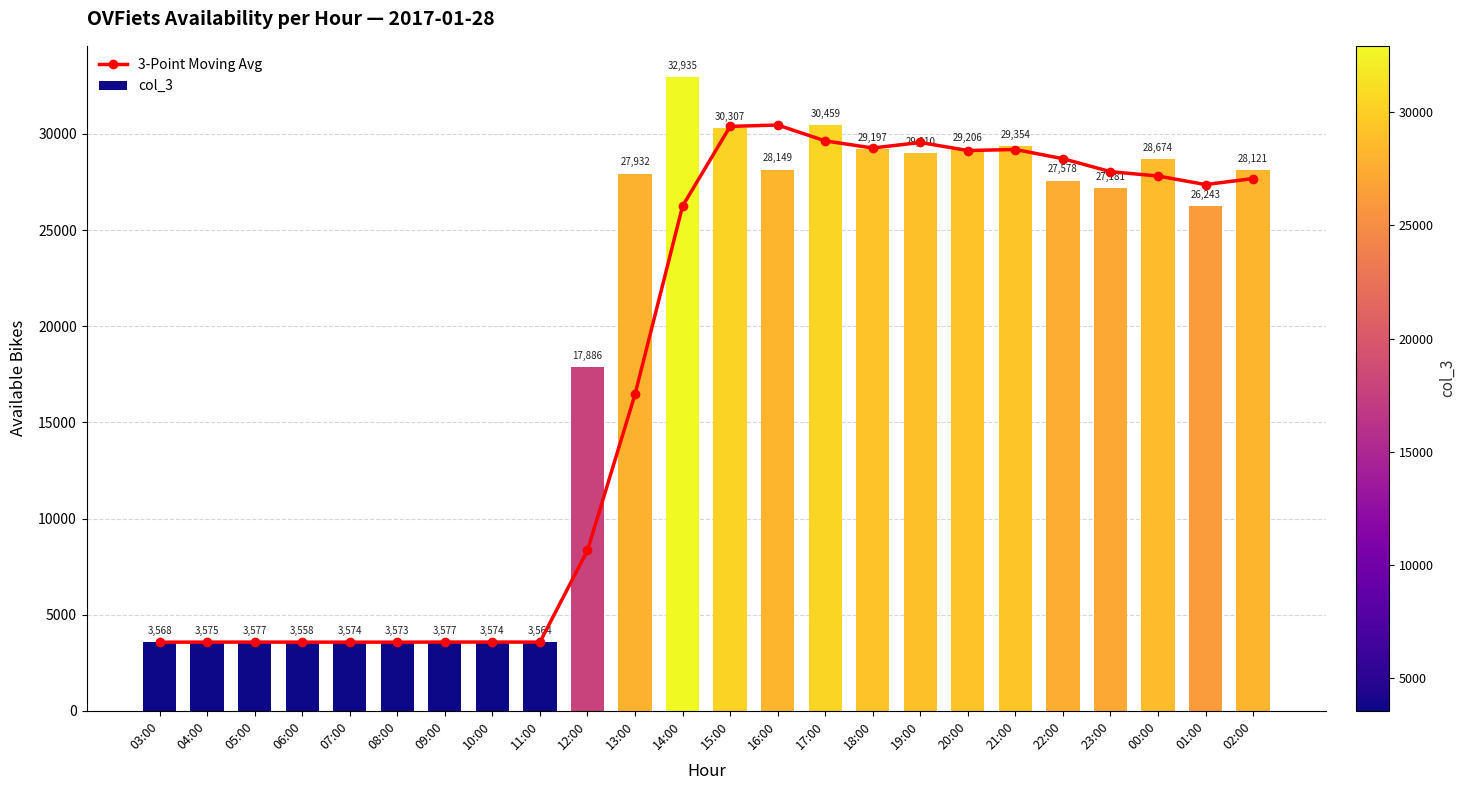

How many data points does each series have?

24